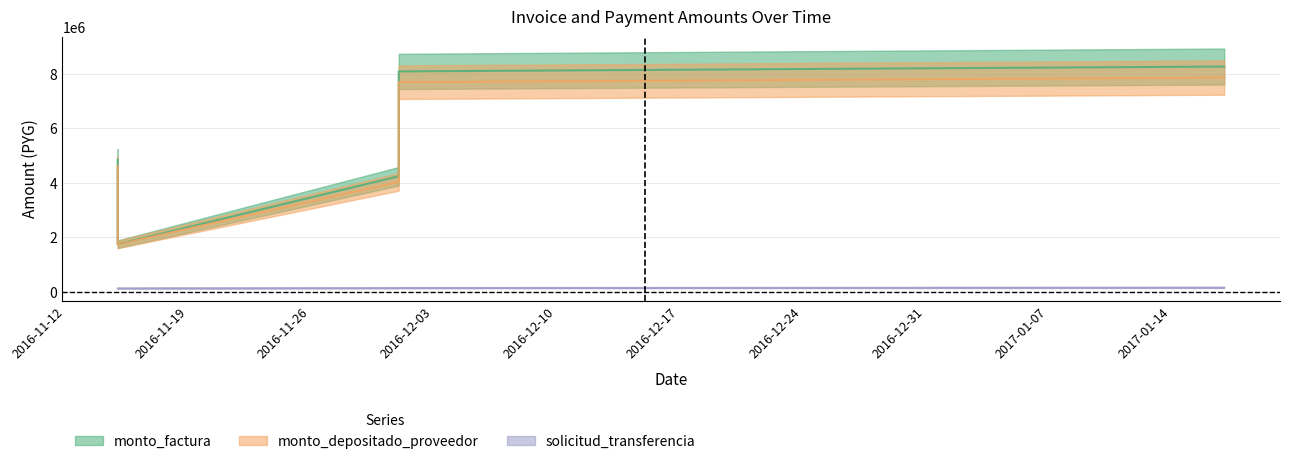

What is the difference between the highest and lowest values at 2016-12-01?

4106041